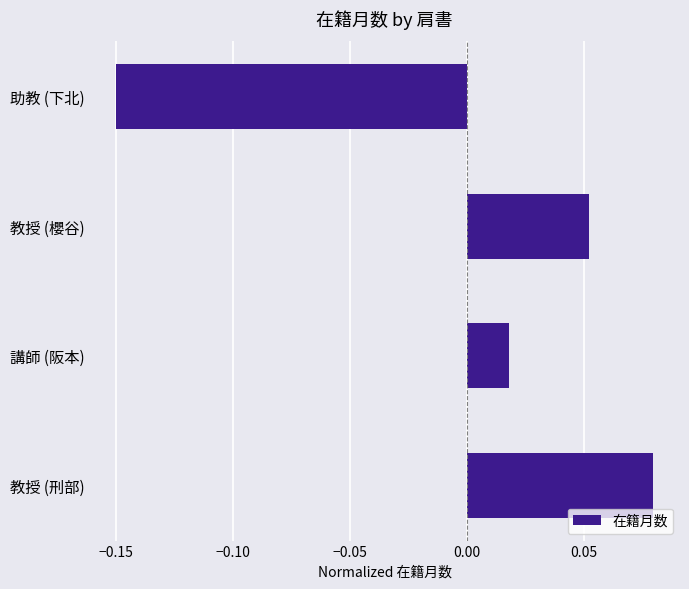

Rank the categories by value from highest to lowest.

教授 (刑部), 教授 (櫻谷), 講師 (阪本), 助教 (下北)